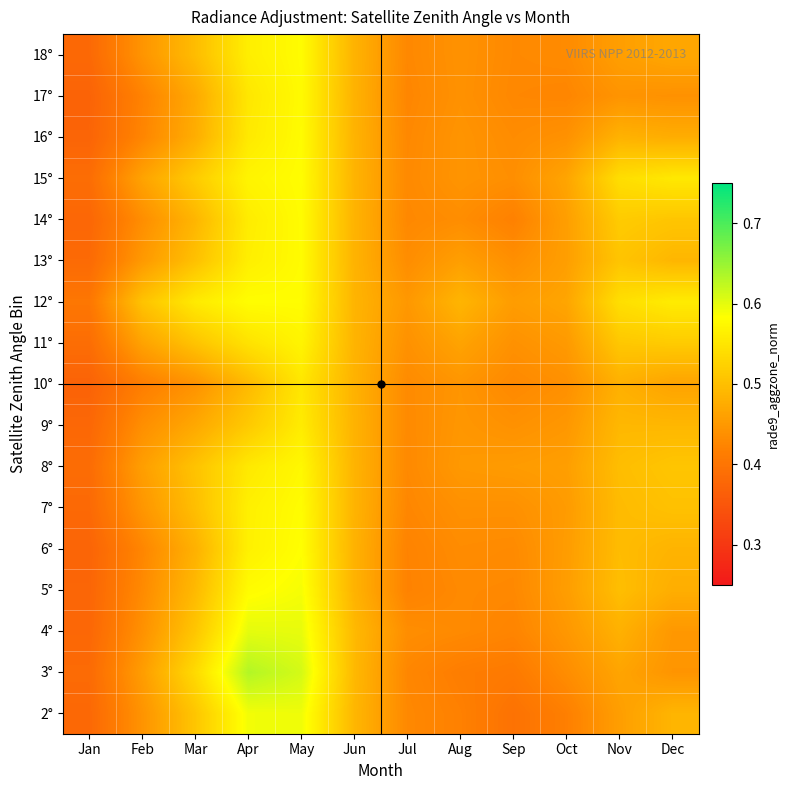

Count the number of data series in this chart.

17